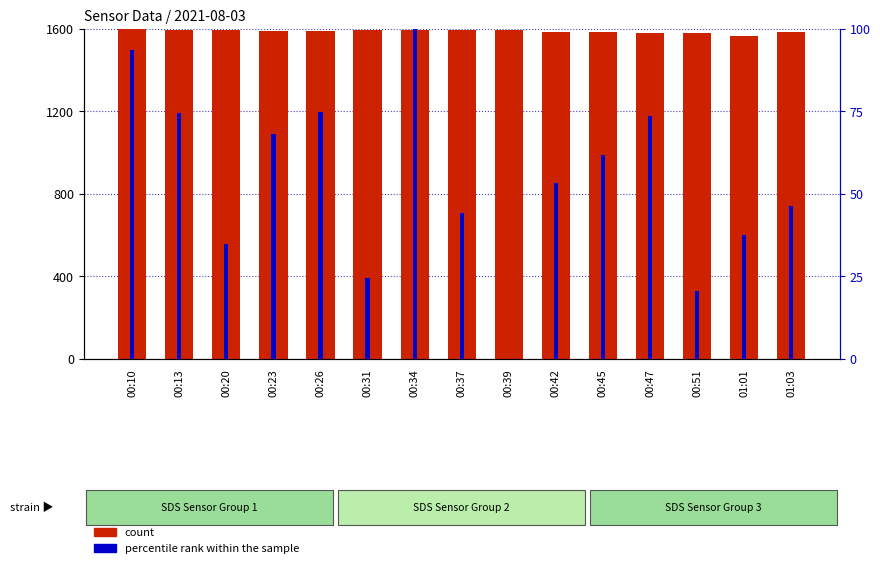

Reading right to left, what are all the values shown in this chart?

count: 1587.3	1566.2	1580.1	1581.7	1586.7	1586.5	1593.8	1593.6	1593.8	1593.4	1592.4	1590.1	1593.3	1593.5	1600.0
percentile rank within the sample: 46.3	37.6	20.5	73.6	61.8	53.3	0.0	44.3	100.0	24.5	75.0	68.2	34.8	74.5	93.5